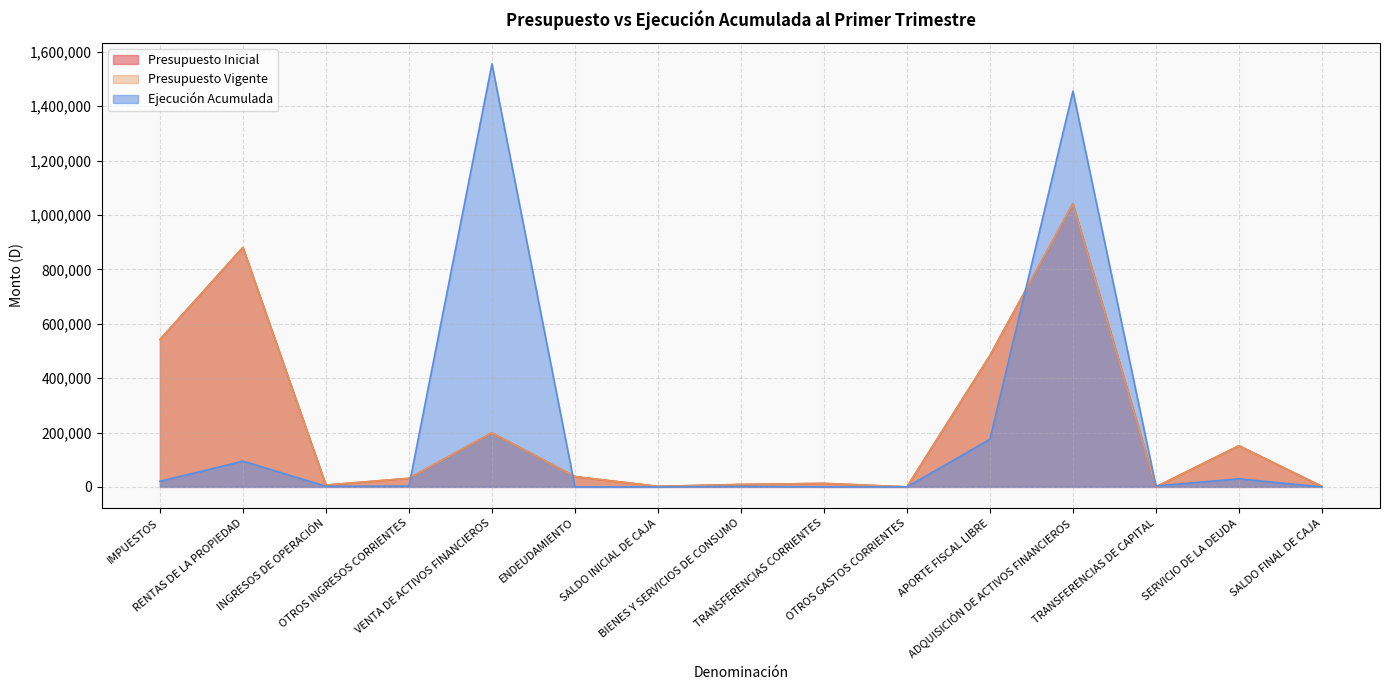

Rank the series by their maximum value, from highest to lowest.

Ejecución Acumulada, Presupuesto Inicial, Presupuesto Vigente